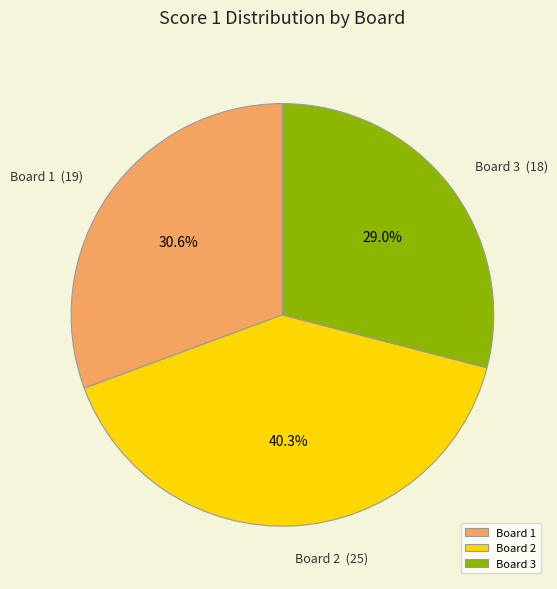

Count the number of slices in the pie.

3